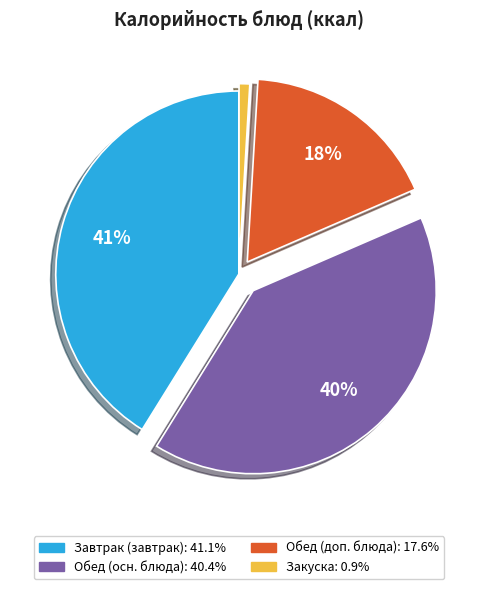

To the nearest percent, what is the average slice percentage?

25%